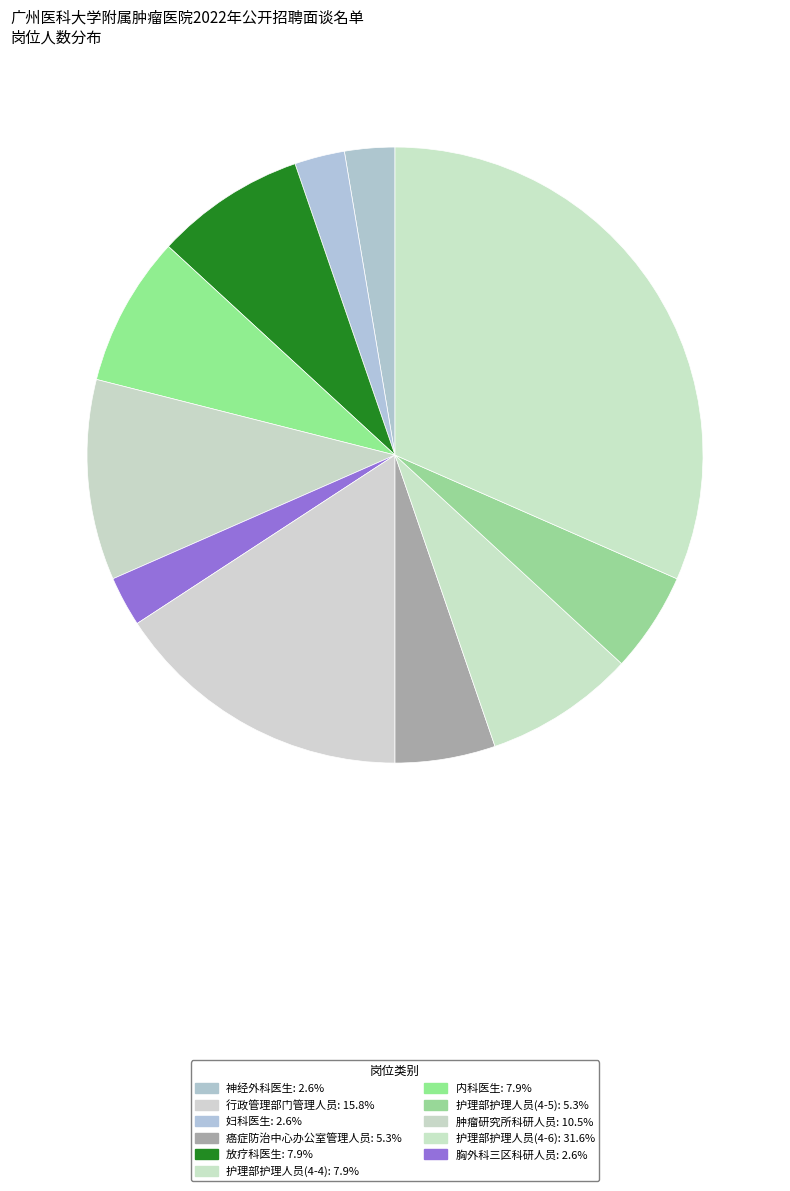

Count the number of slices in the pie.

11